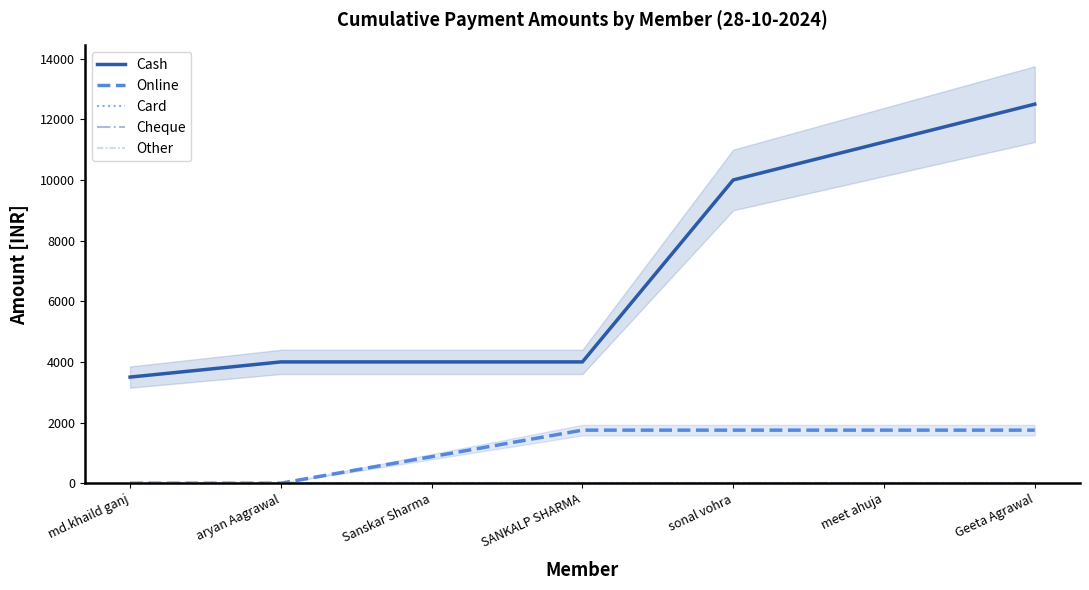

How many lines are shown in the chart?

5